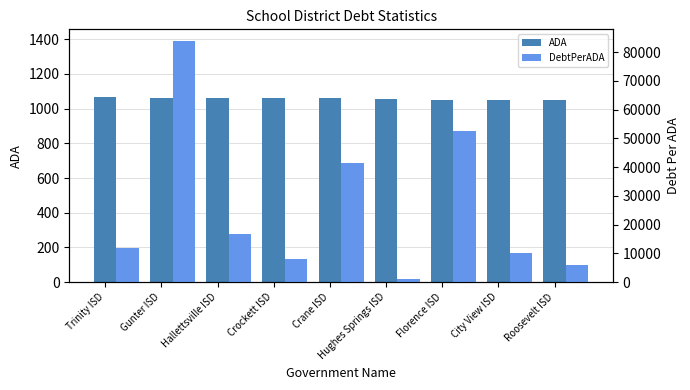

Reading left to right, list all the values displayed in this chart.

ADA: Trinity ISD=1068.7	Gunter ISD=1062.7	Hallettsville ISD=1060.0	Crockett ISD=1059.2	Crane ISD=1058.7	Hughes Springs ISD=1053.0	Florence ISD=1052.6	City View ISD=1050.9	Roosevelt ISD=1048.9
DebtPerADA: Trinity ISD=11766.2	Gunter ISD=83753.6	Hallettsville ISD=16626.6	Crockett ISD=8105.3	Crane ISD=41310.1	Hughes Springs ISD=1080.7	Florence ISD=52620.6	City View ISD=10139.3	Roosevelt ISD=6135.2